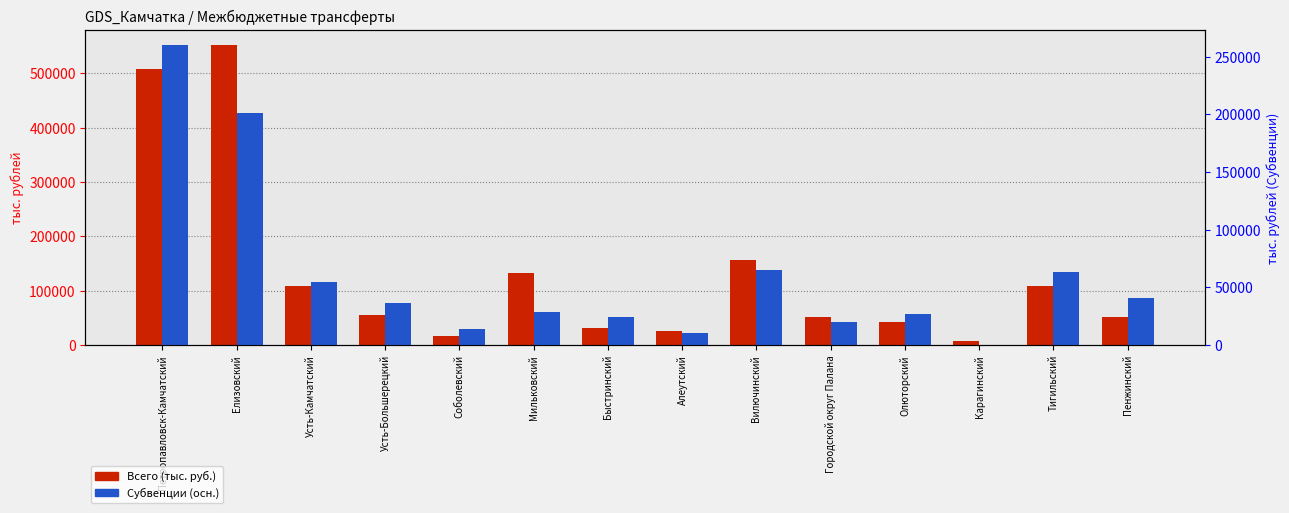

The Всего (тыс. руб.) series shows 87342.9 at Городской округ Палана. True or false?

False